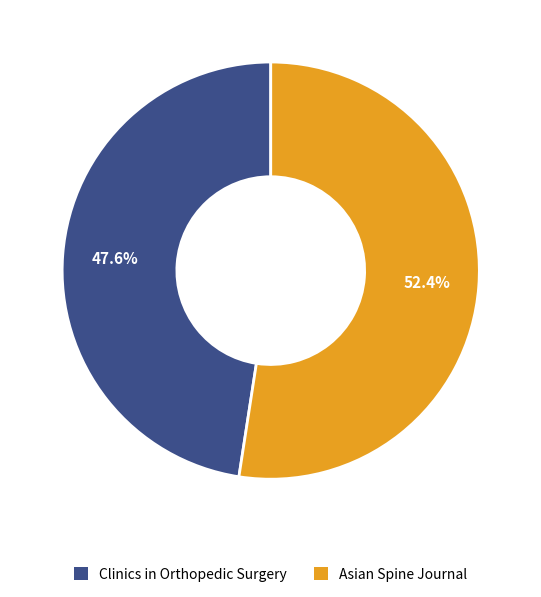

Which category accounts for the majority?

Asian Spine Journal